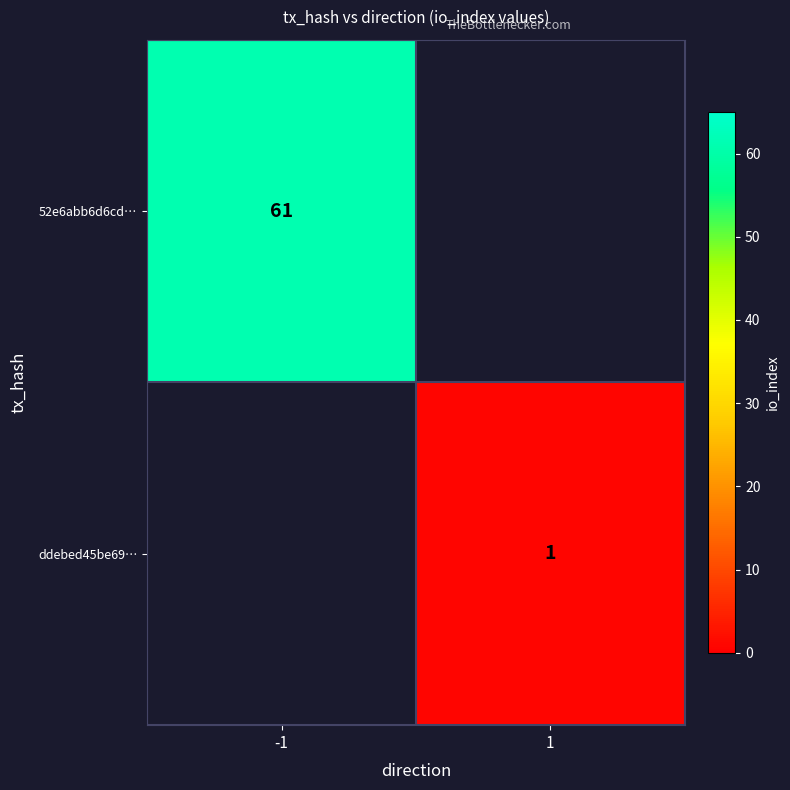

True or false: 52e6abb6d6cd… has a value of 61 at -1.

True